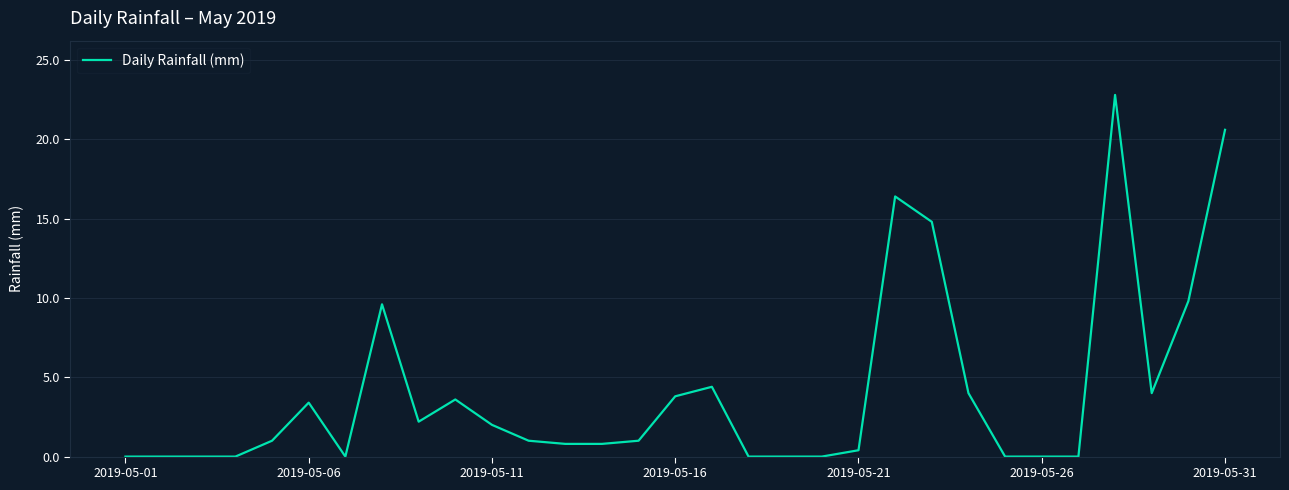

What is the greatest value displayed?

22.8